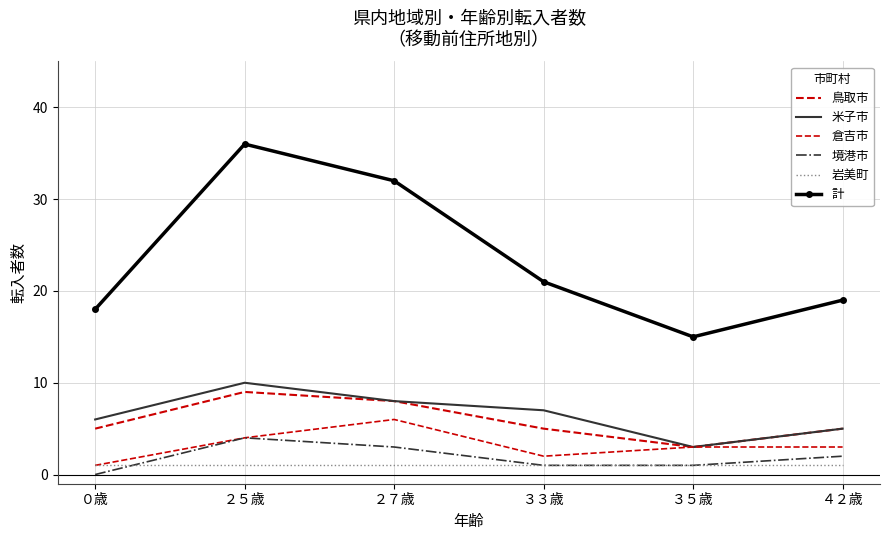

Which category has the lowest value in the 倉吉市 series?

０歳